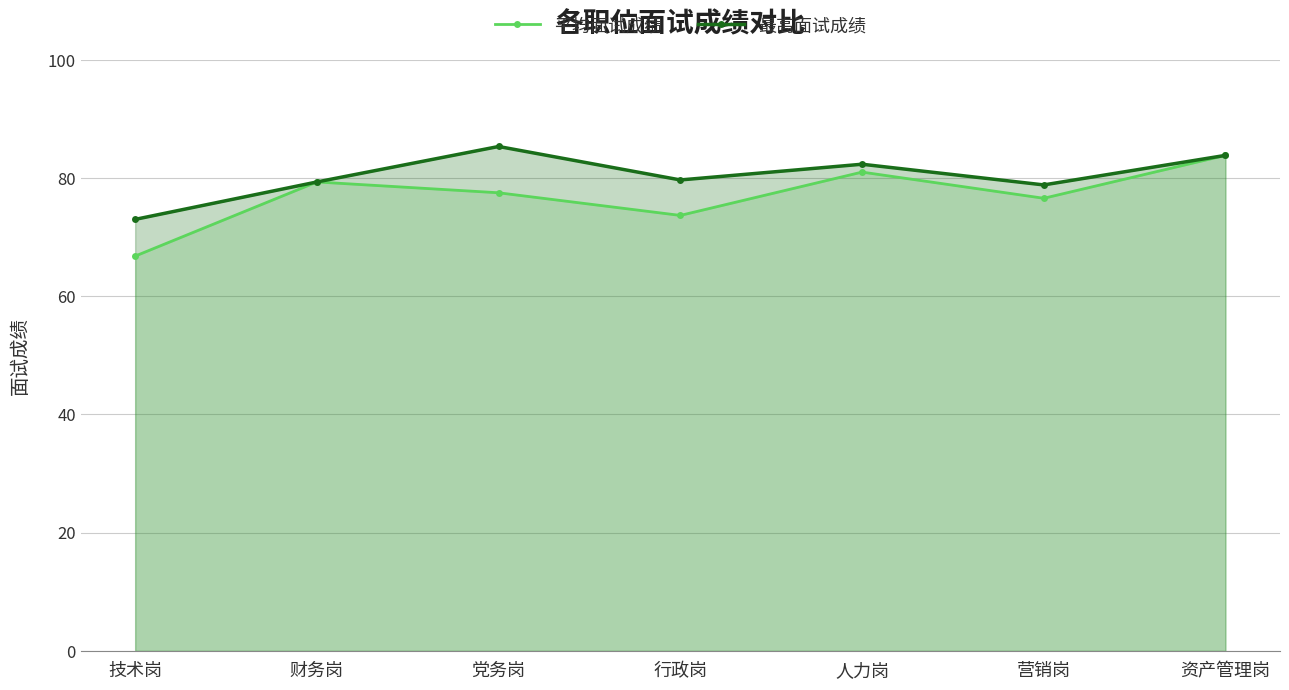

True or false: 最高面试成绩 has a value of 78.8 at 营销岗.

True